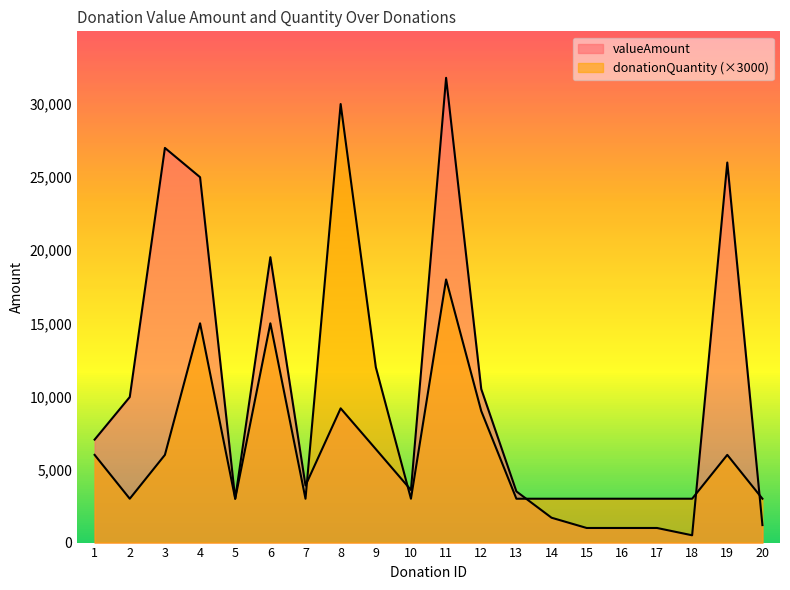

Which series ends up on top after the final intersection of donationQuantity and valueAmount?

donationQuantity